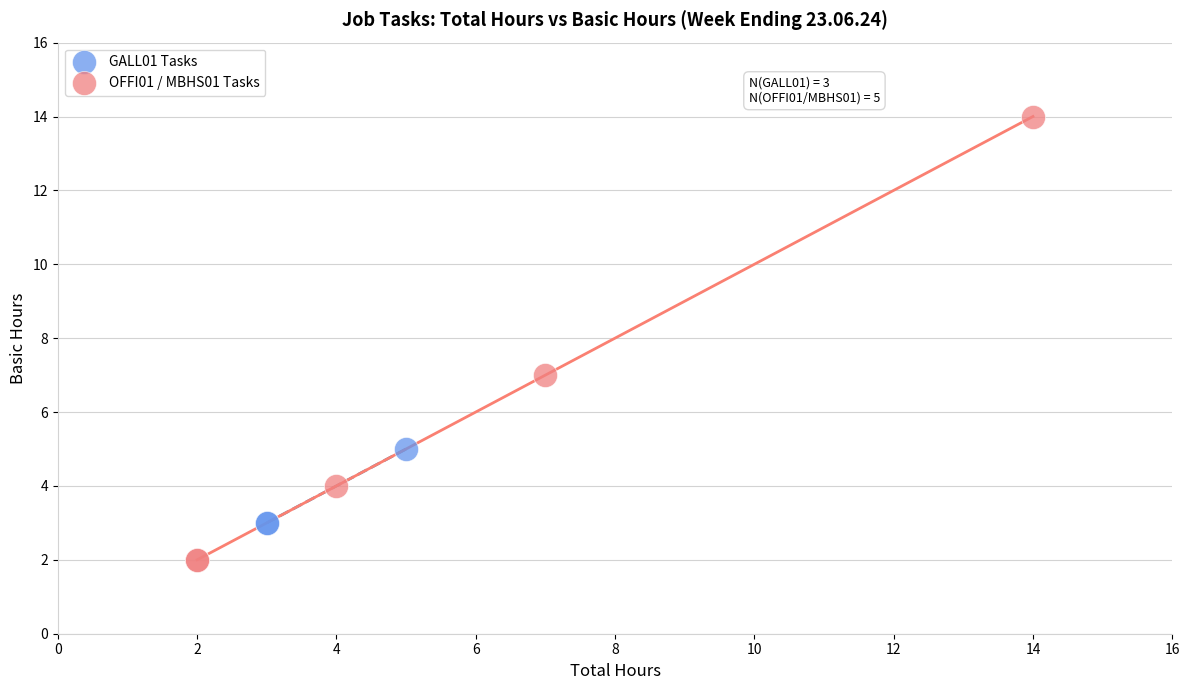

Which series reaches the minimum Y coordinate?

OFFI01 / MBHS01 Tasks